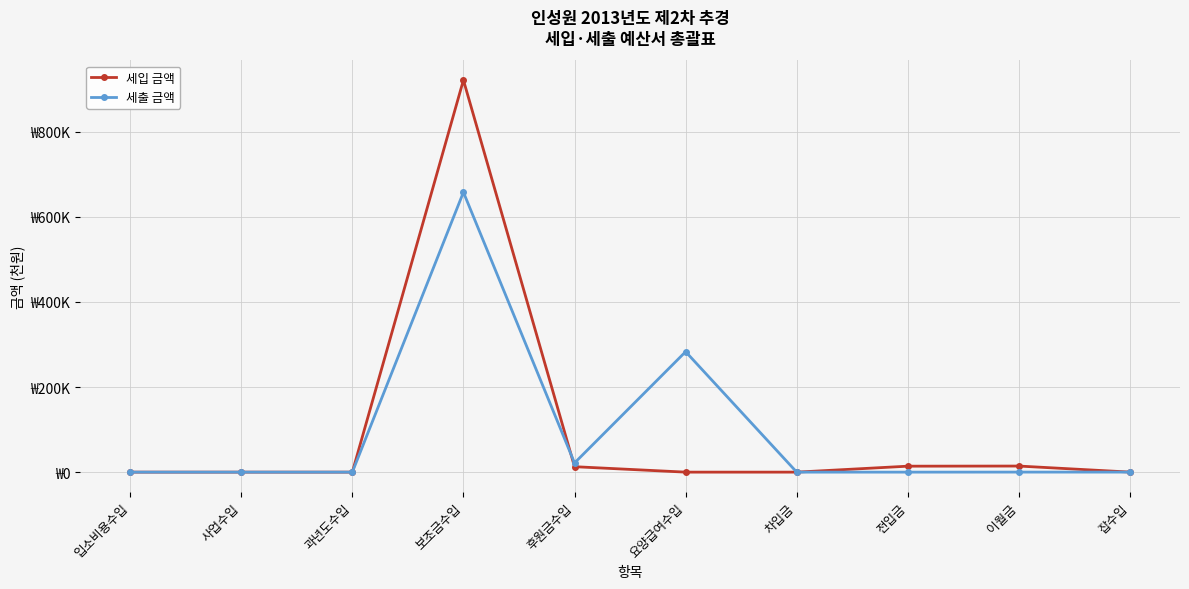

How many interior local peaks does the 세입 금액 series have?

2